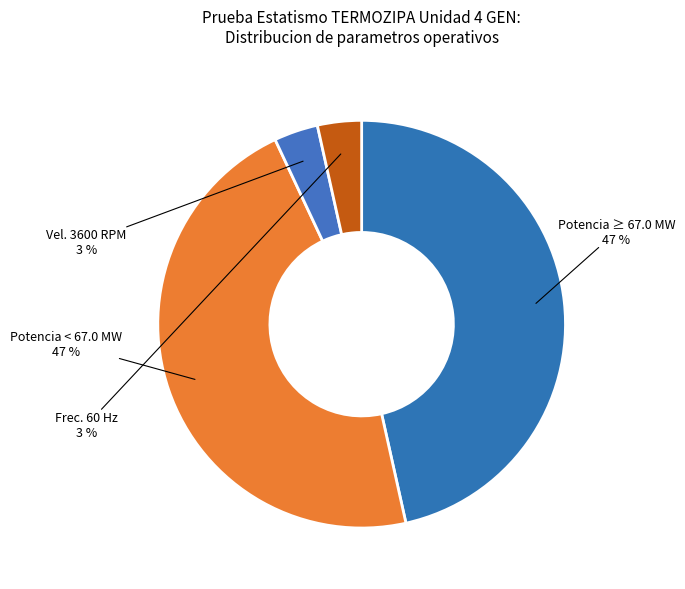

Is there a majority slice in this chart?

No